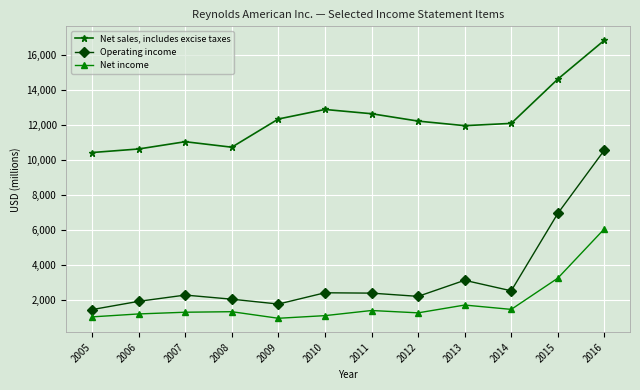

Where is the first local minimum for Operating income?

2009